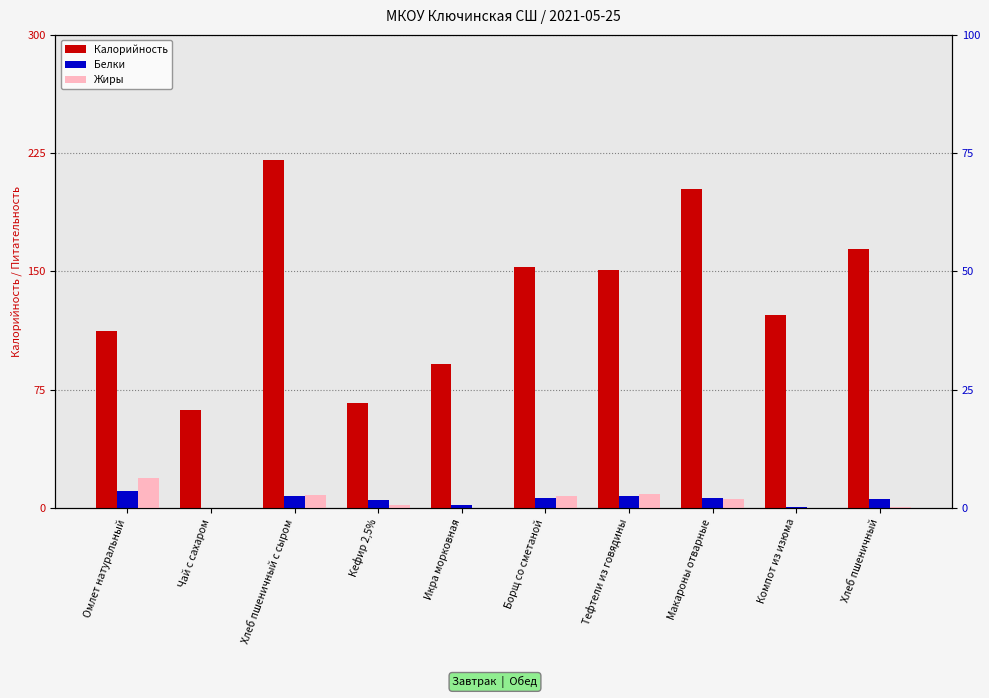

Rank the series by their maximum value, from highest to lowest.

Калорийность, Жиры, Белки